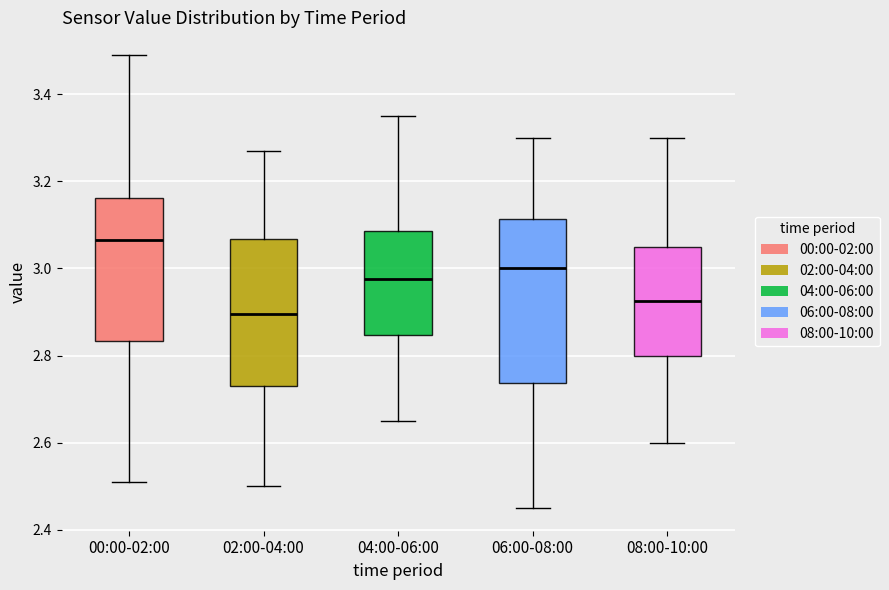

Reading left to right, read every box against the y-axis: the position of its median line, the range the box covers, and the ends of its whiskers. The values are not printed on the chart, so give them approximately, as read against the axis.

00:00-02:00: median 3.06, box 2.84 to 3.16, whiskers 2.52 to 3.50
02:00-04:00: median 2.90, box 2.74 to 3.06, whiskers 2.50 to 3.28
04:00-06:00: median 2.98, box 2.84 to 3.08, whiskers 2.66 to 3.36
06:00-08:00: median 3.00, box 2.74 to 3.12, whiskers 2.46 to 3.30
08:00-10:00: median 2.92, box 2.80 to 3.06, whiskers 2.60 to 3.30